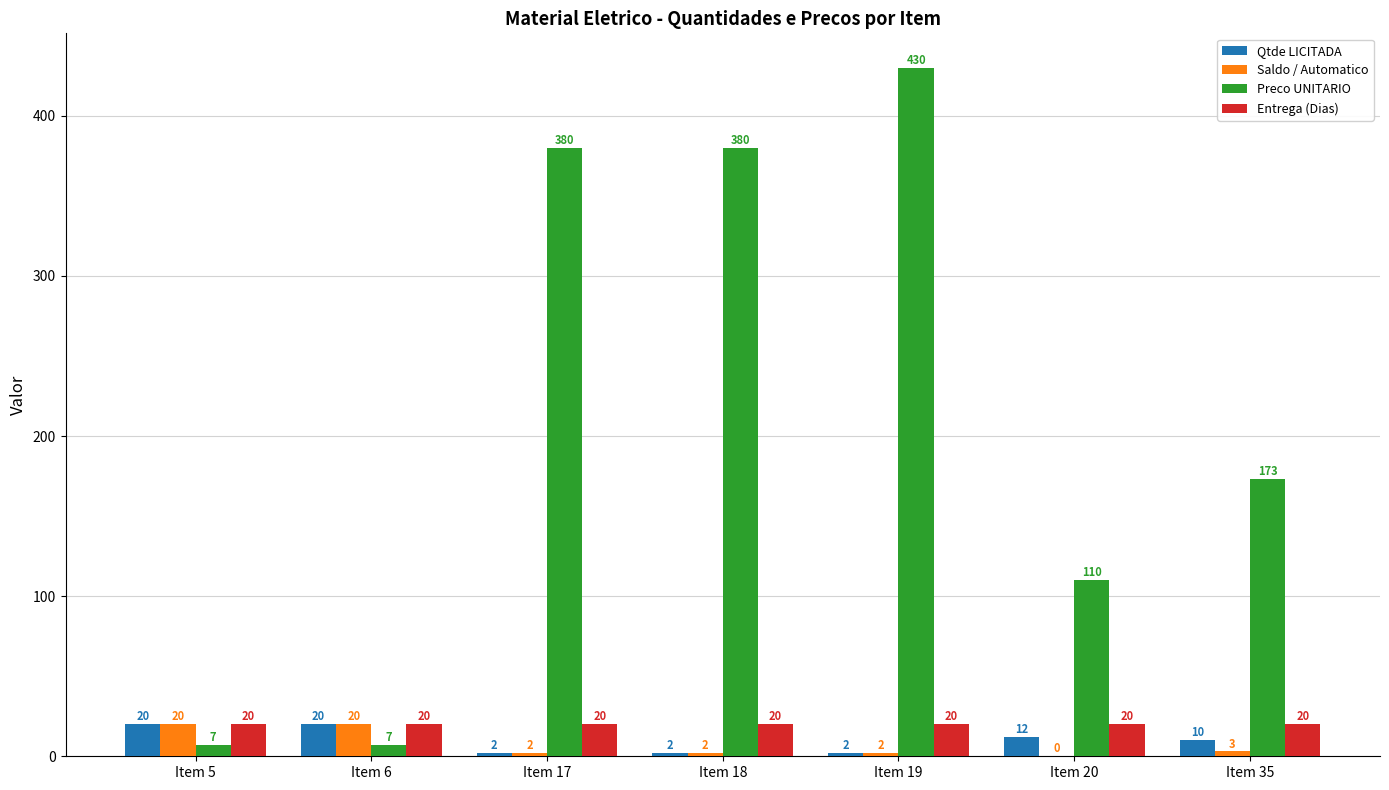

Where is Saldo / Automatico nearest to the value 10?

Item 35